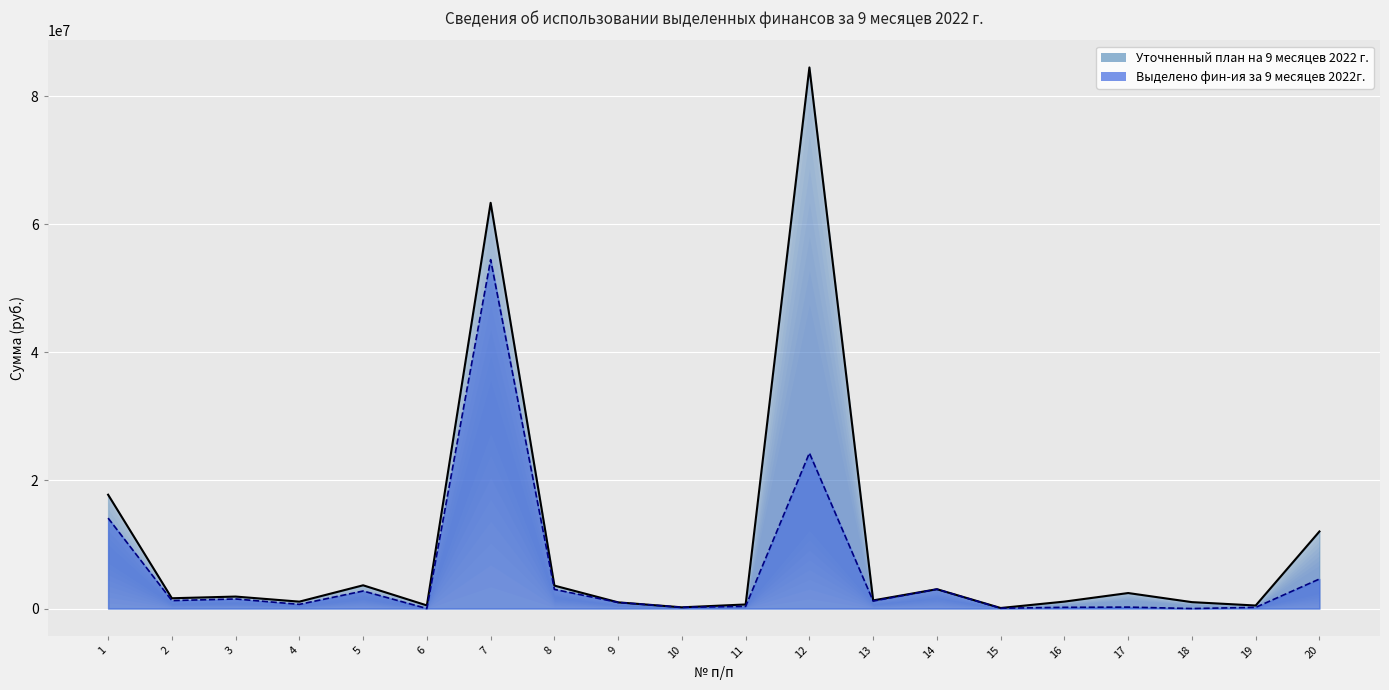

What is the value of the Выделено фин-ия за 9 месяцев 2022г. point at the 20th from the left?

4613608